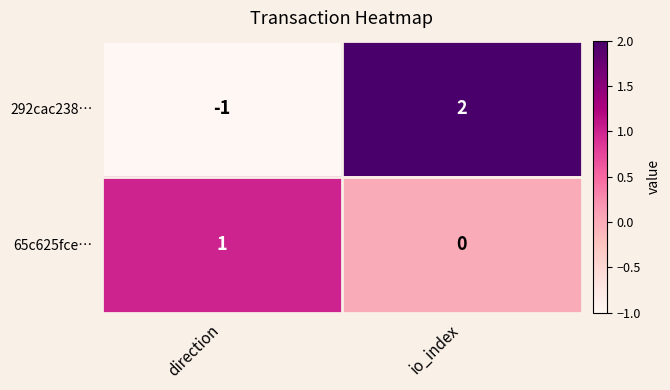

At how many categories does at least one series exceed 0?

2